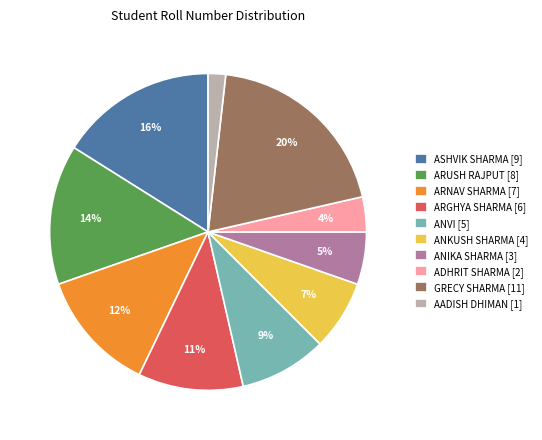

To the nearest percent, what is the average slice percentage?

10%